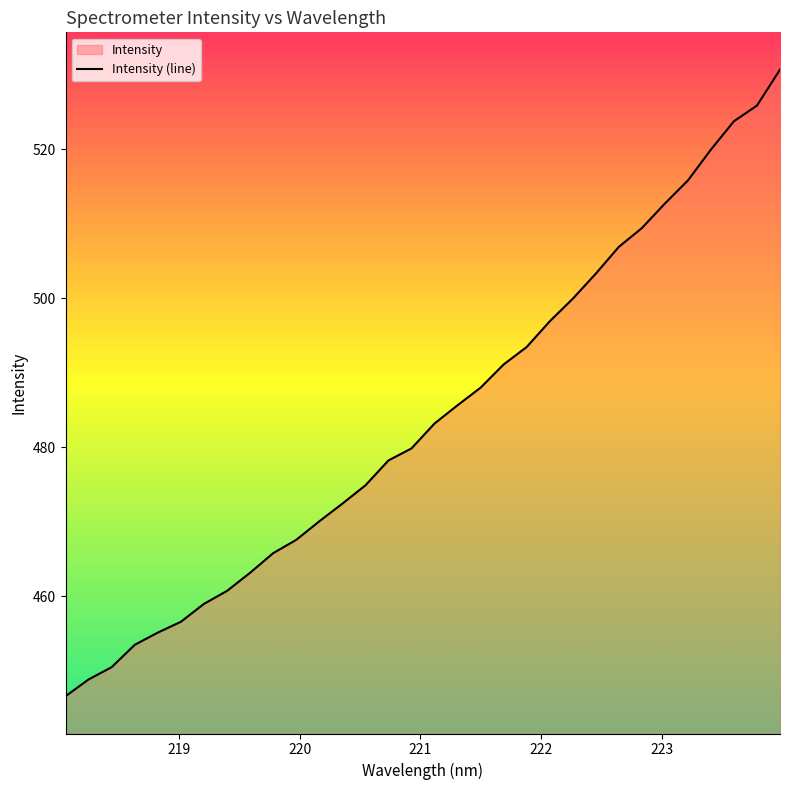

True or false: there are more than 2 points higher than both neighbors.

False